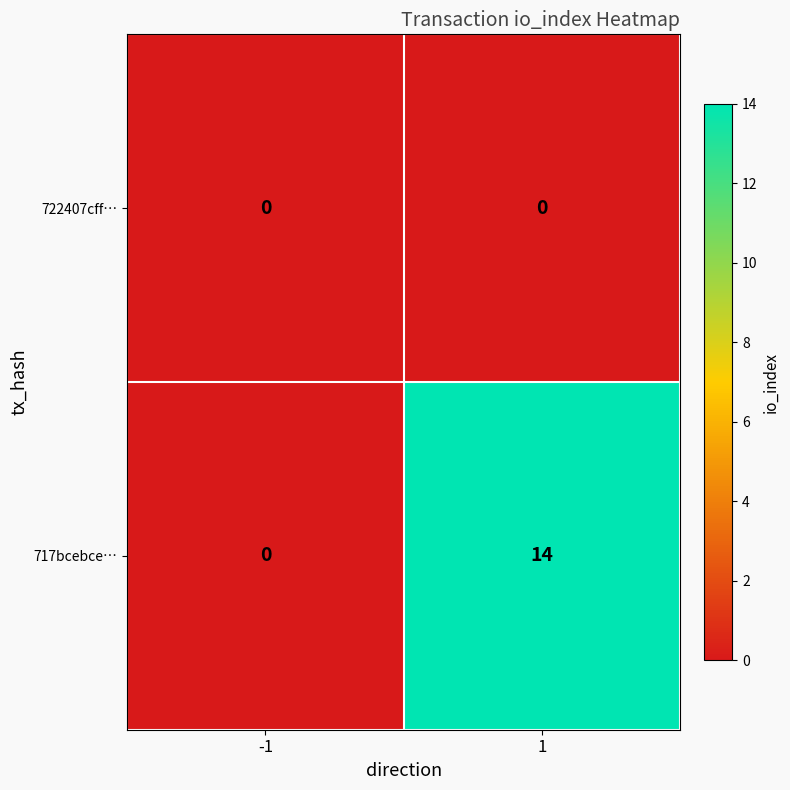

Rank the series by their maximum value, from highest to lowest.

717bcebce…, 722407cff…